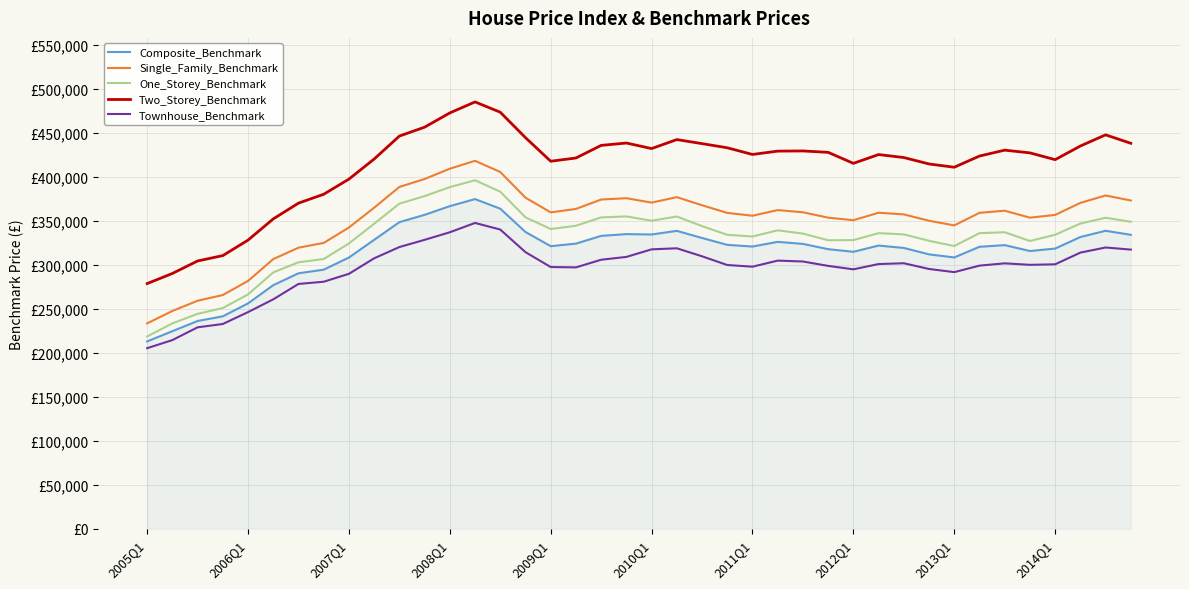

What is the greatest value displayed?

485000